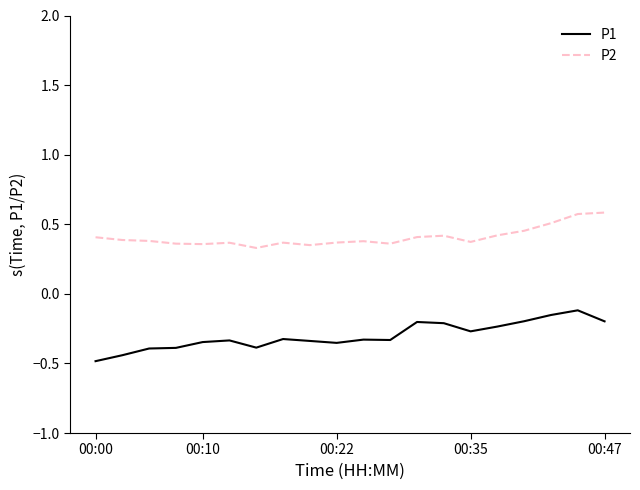

What is the smallest value displayed?

-0.5